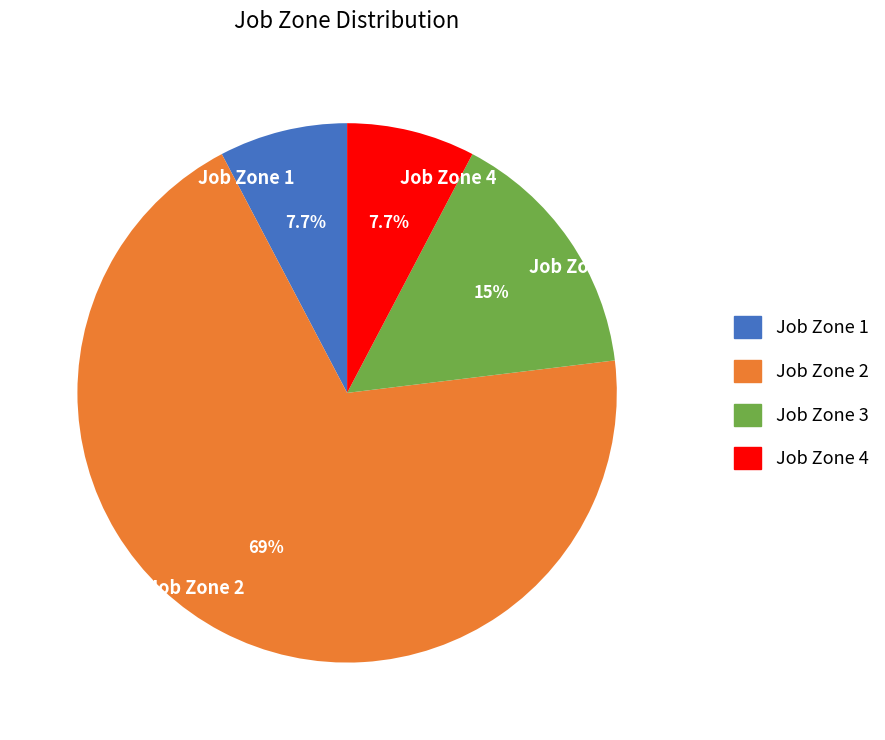

Is it true that Job Zone 3 is 9% of the pie?

False